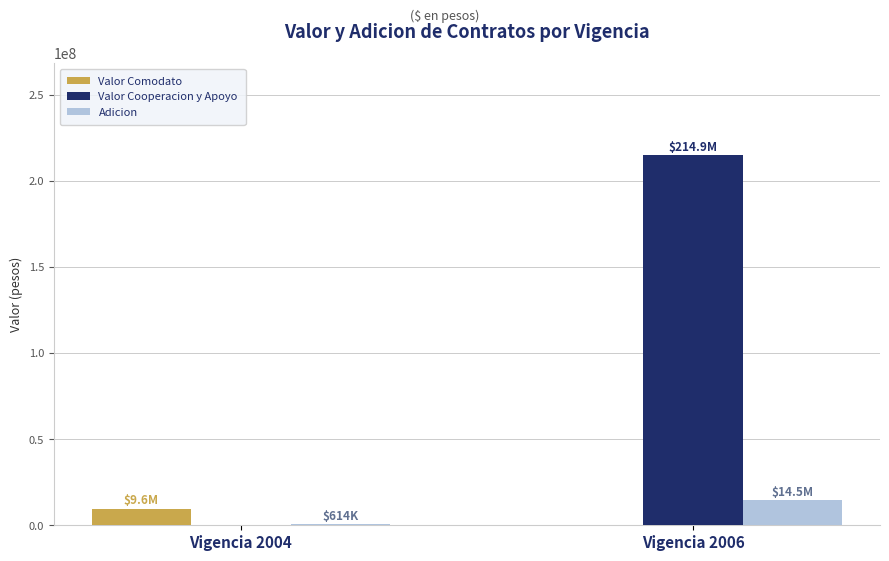

What is the spread (max minus min) of values at Vigencia 2004?

9605000